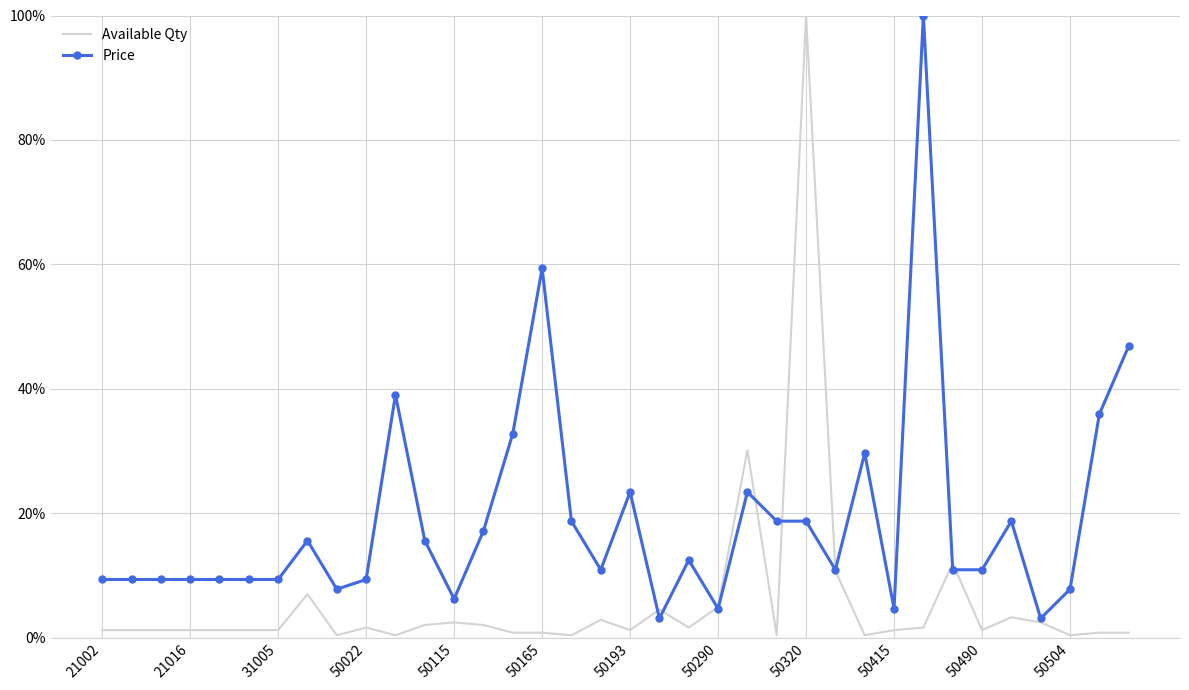

What are all the series names shown in the legend?

Available Qty, Price